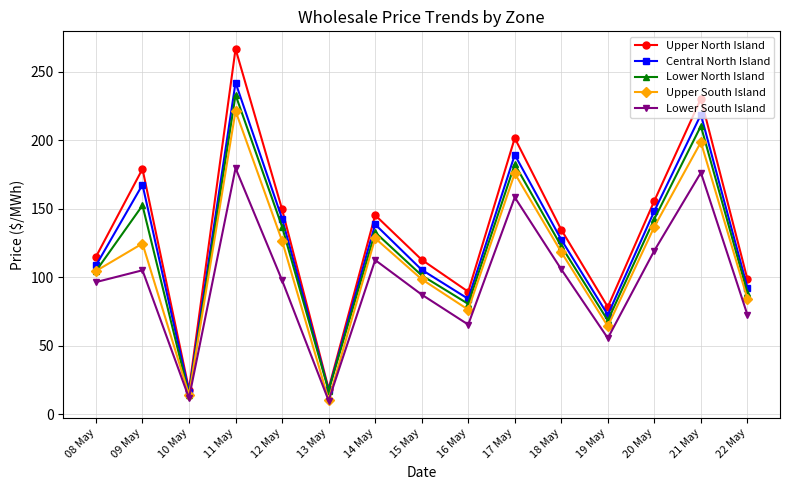

What is the highest value of the Lower North Island series?

233.0